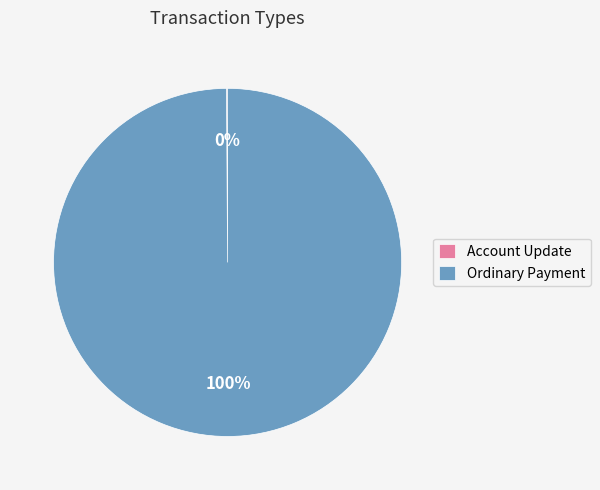

The Ordinary Payment slice represents 100% of the pie. True or false?

True